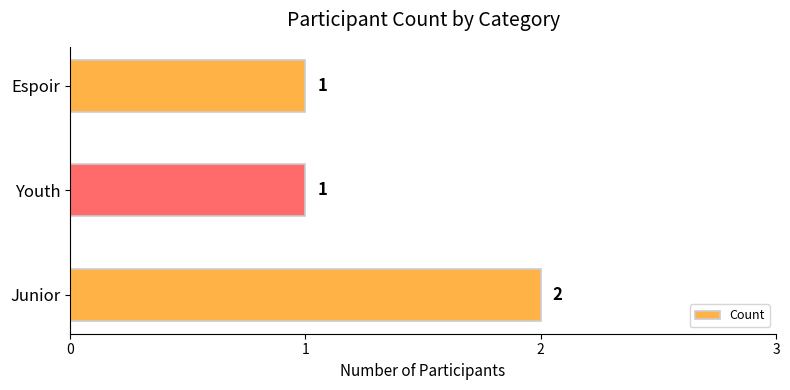

What is the sum of all values?

4